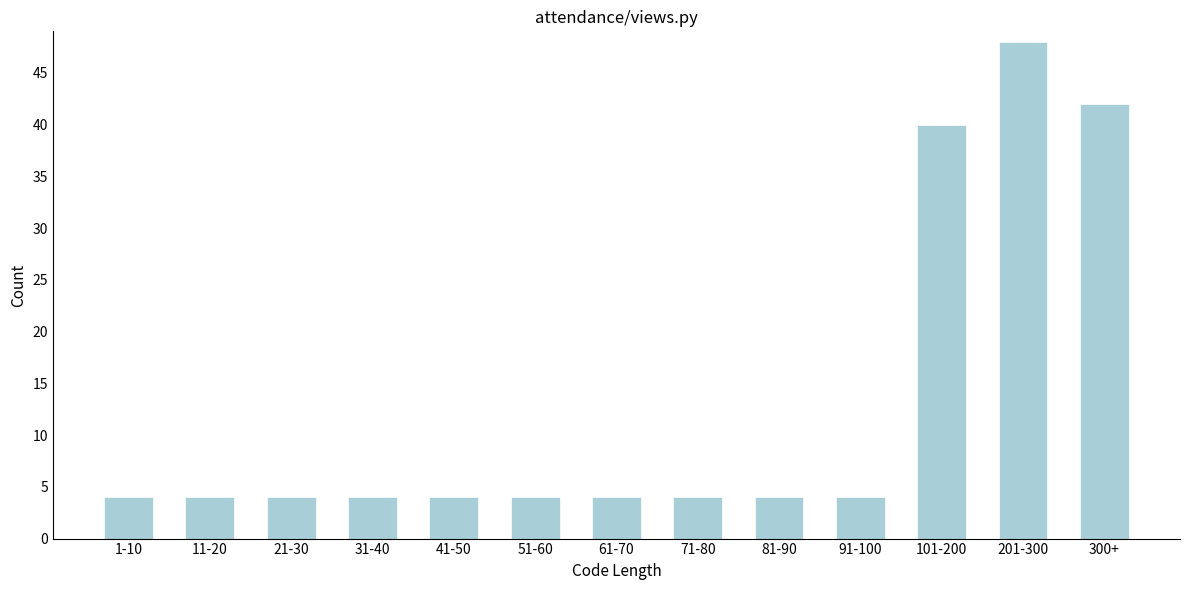

Reading right to left, list all the values displayed in this chart.

300+=42	201-300=48	101-200=40	91-100=4	81-90=4	71-80=4	61-70=4	51-60=4	41-50=4	31-40=4	21-30=4	11-20=4	1-10=4